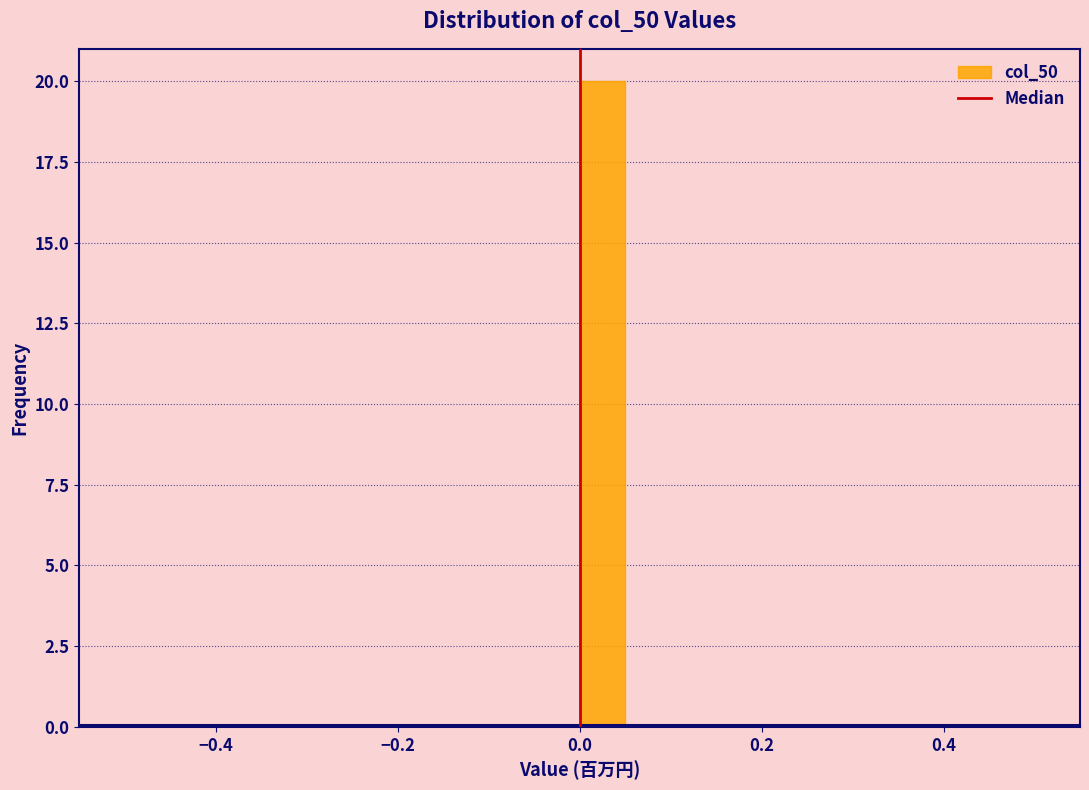

Around what value on the x-axis is the tallest bar? Give the approximate position of its centre, as read against the axis.

0.02